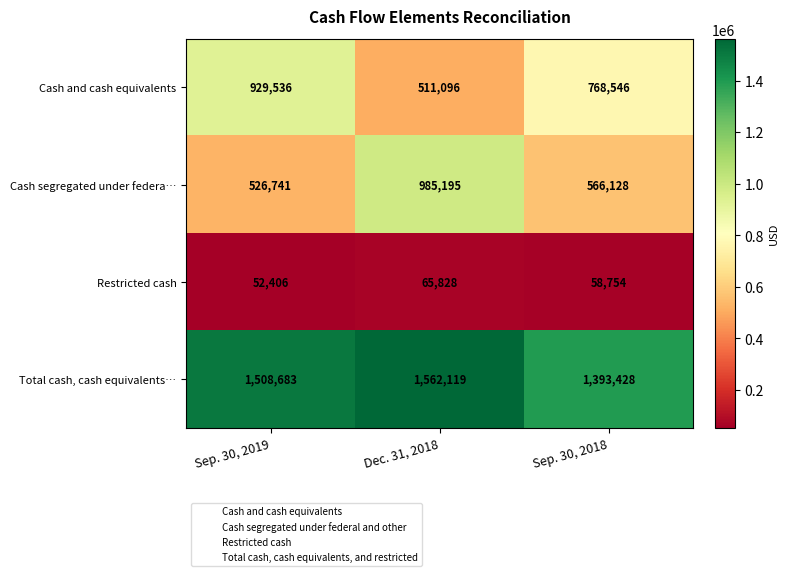

Where does the Cash and cash equivalents series first go above 768546?

Sep. 30, 2019